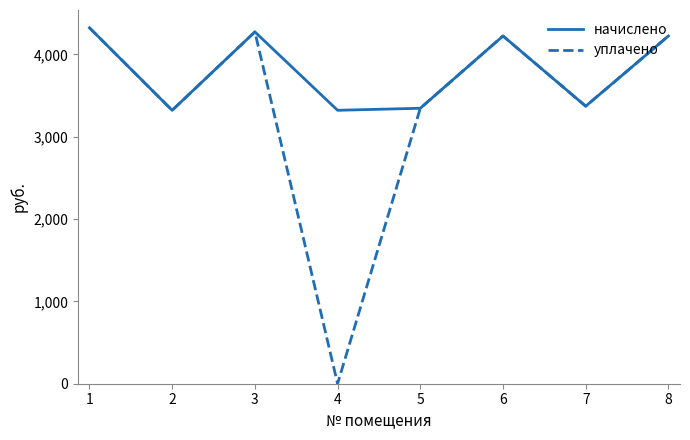

List the series in order of their overall mean, highest first.

начислено, уплачено